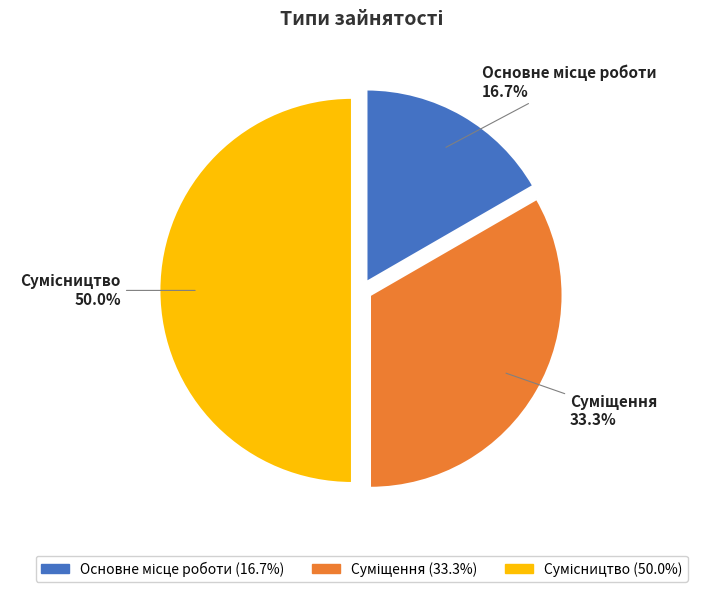

What is the change in value from Основне місце роботи to Сумісництво?

+2